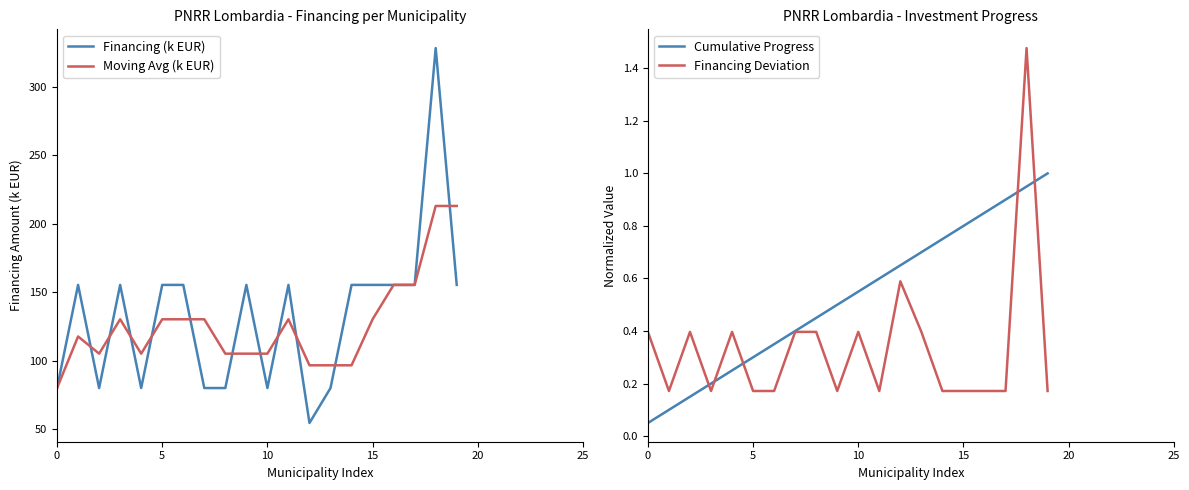

What is the total value across all series at 9?

260.9